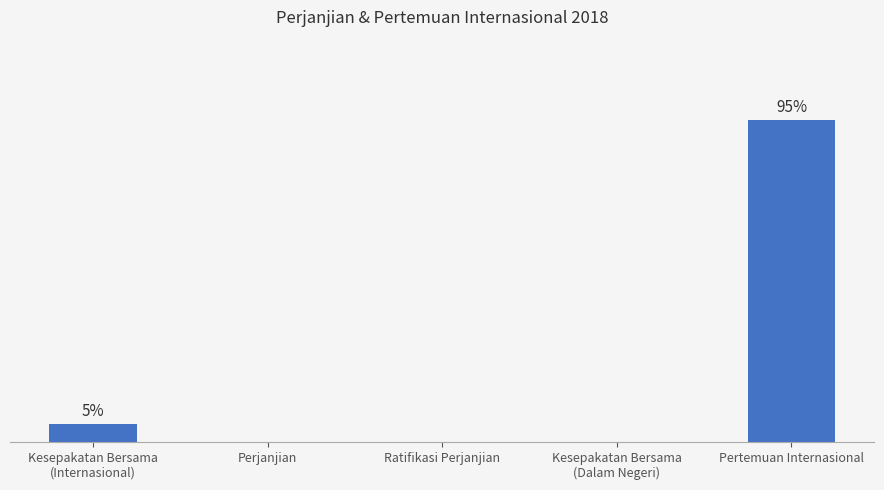

Where is the data nearest to the value 18?

Kesepakatan Bersama
(Internasional)